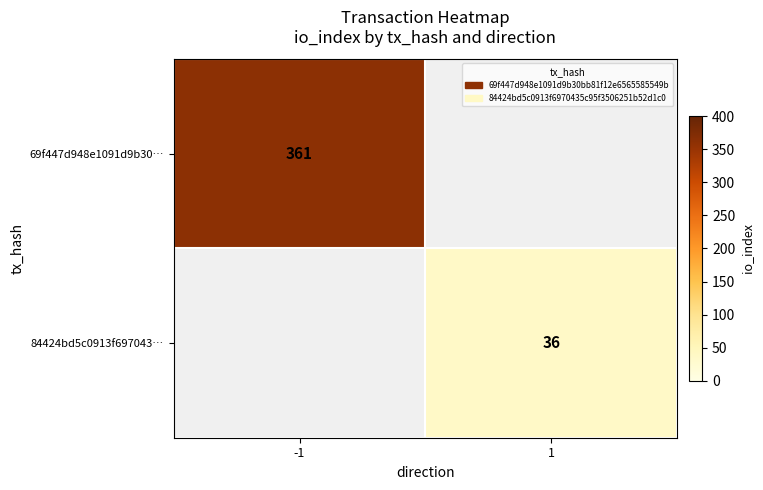

The value of 84424bd5c0913f697043… at 1 is 23. True or false?

False